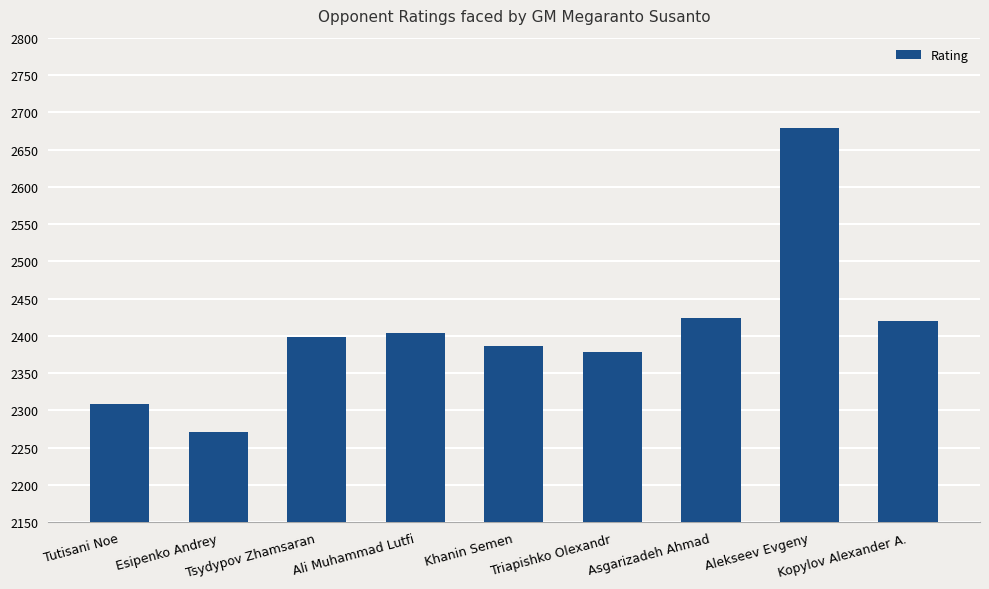

What is the greatest value displayed?

2679